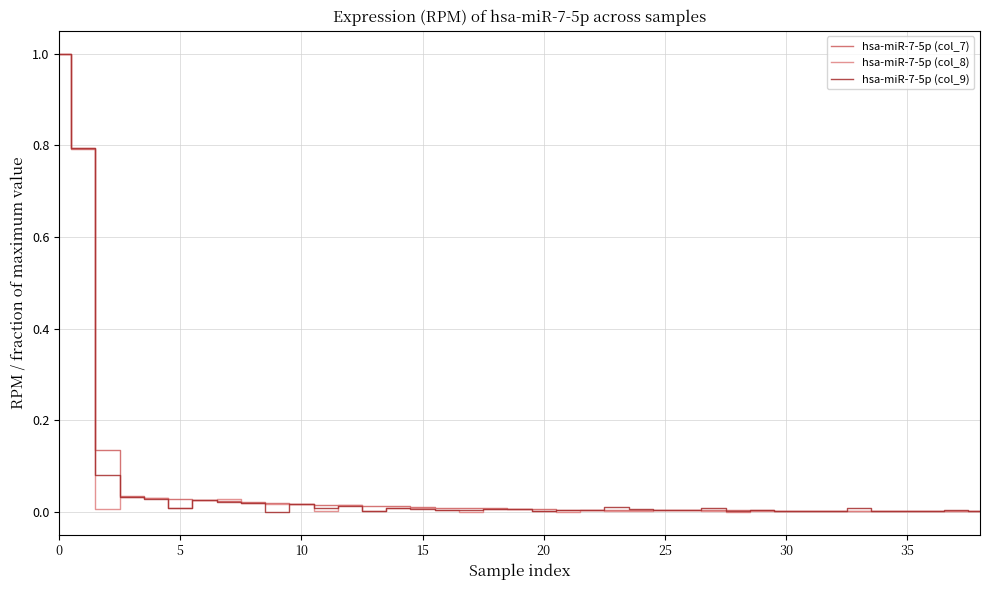

What are all the series names shown in the legend?

hsa-miR-7-5p (col_7), hsa-miR-7-5p (col_8), hsa-miR-7-5p (col_9)